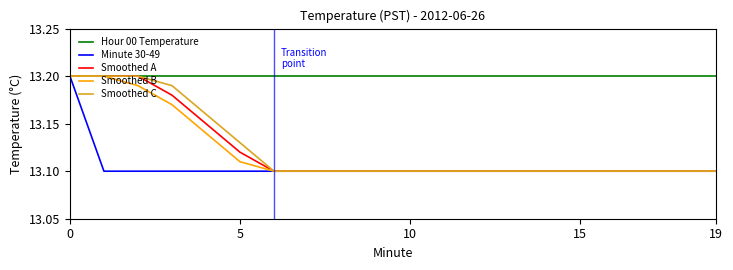

Is this an area chart (filled region under the line)?

No